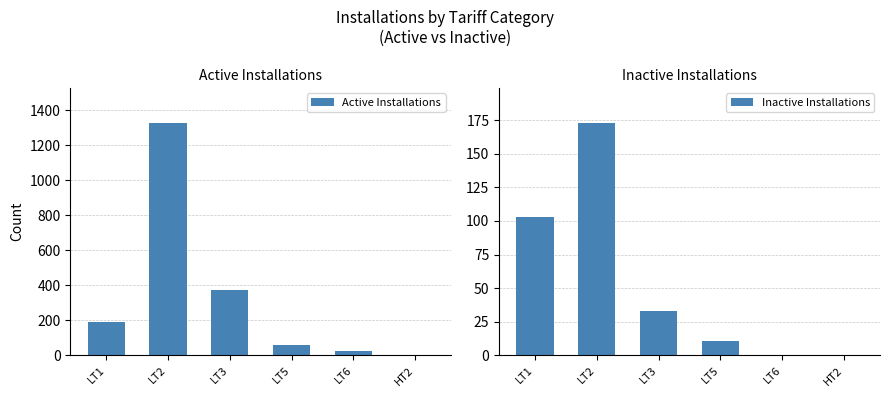

What is the value of the Inactive Installations bar at the 1st from the left?

103